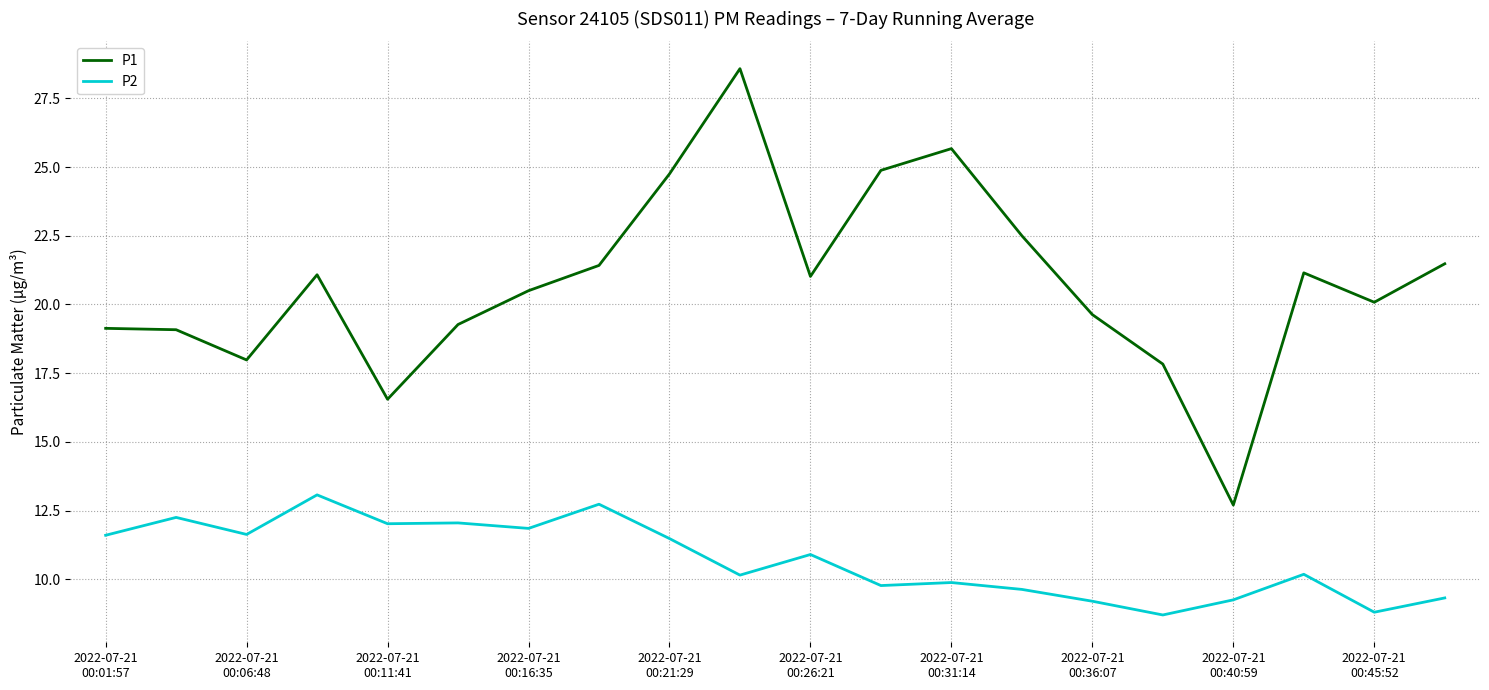

List the series in order of their overall mean, highest first.

P1, P2